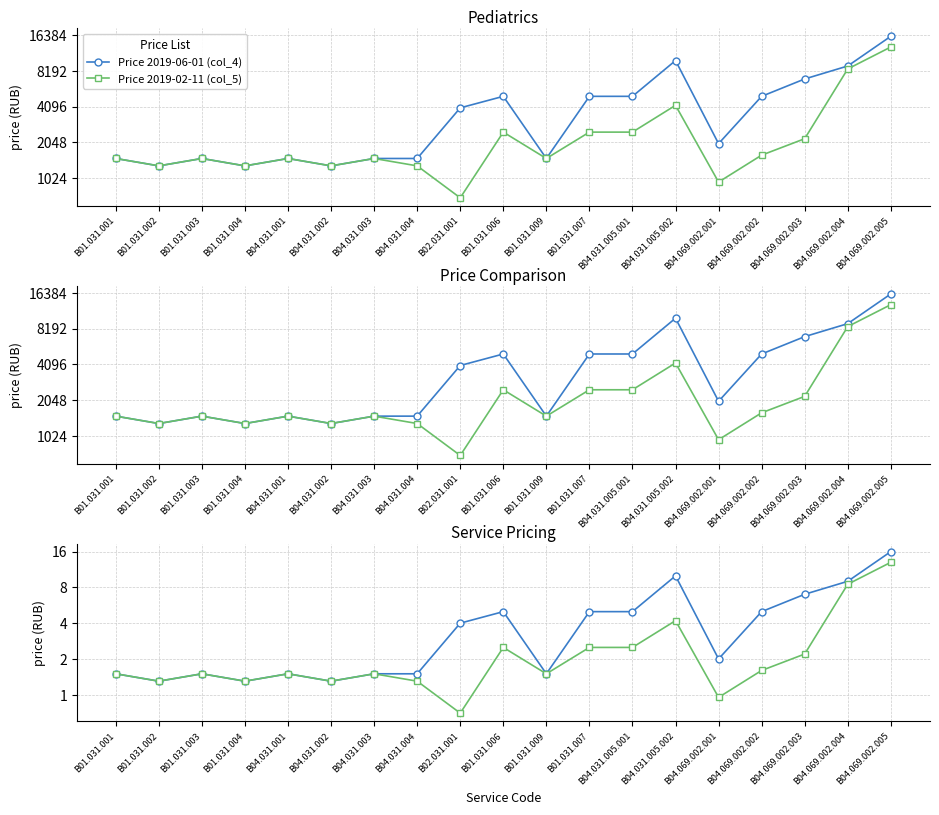

Which series has the widest spread of values?

Price 2019-06-01 (col_4)